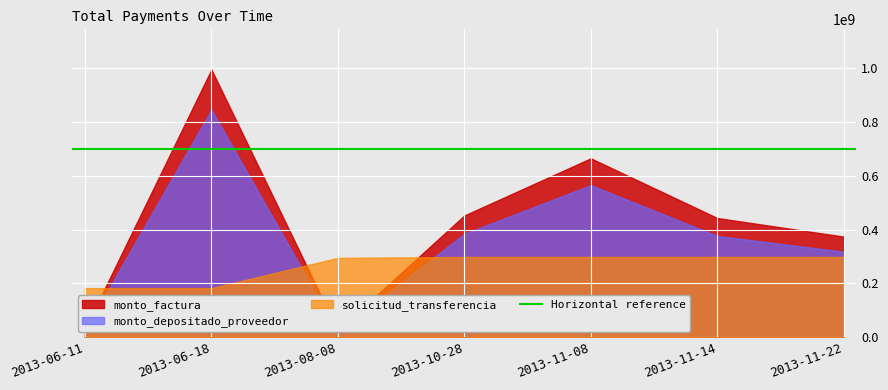

Which category has the highest value across all series?

2013-06-18